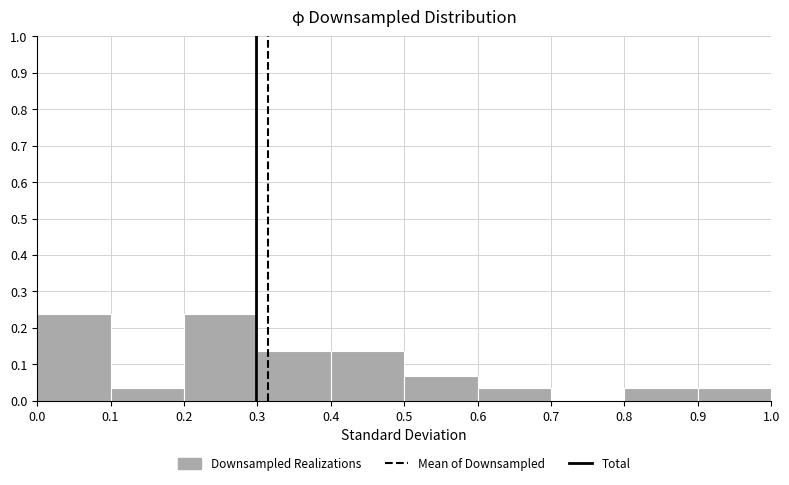

How tall is the bar that spans 0.4 to 0.5 on the x-axis? The values are not printed on the chart, so give them approximately, as read against the axis.

0.14